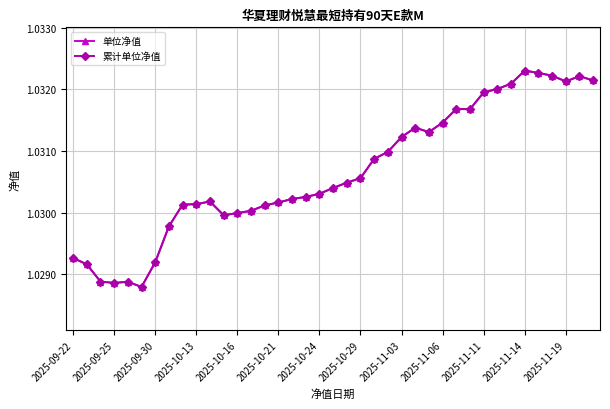

True or false: 单位净值 and 累计单位净值 cross at least once.

False